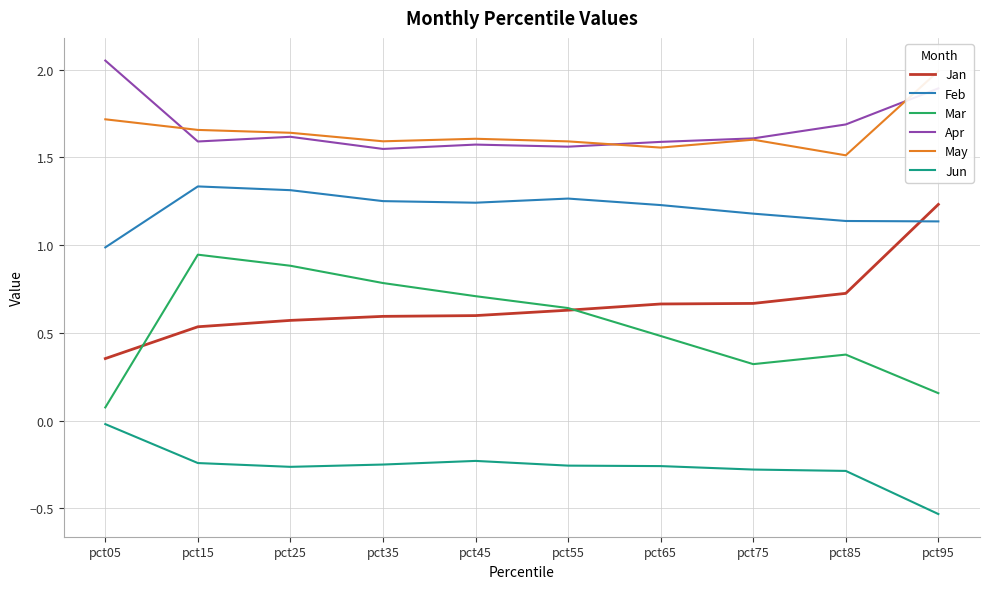

Reading left to right, transcribe all the data shown in this chart.

Jan: 0.4	0.5	0.6	0.6	0.6	0.6	0.7	0.7	0.7	1.2
Feb: 1.0	1.3	1.3	1.3	1.2	1.3	1.2	1.2	1.1	1.1
Mar: 0.1	0.9	0.9	0.8	0.7	0.6	0.5	0.3	0.4	0.2
Apr: 2.1	1.6	1.6	1.5	1.6	1.6	1.6	1.6	1.7	1.9
May: 1.7	1.7	1.6	1.6	1.6	1.6	1.6	1.6	1.5	2.0
Jun: -0.0	-0.2	-0.3	-0.3	-0.2	-0.3	-0.3	-0.3	-0.3	-0.5